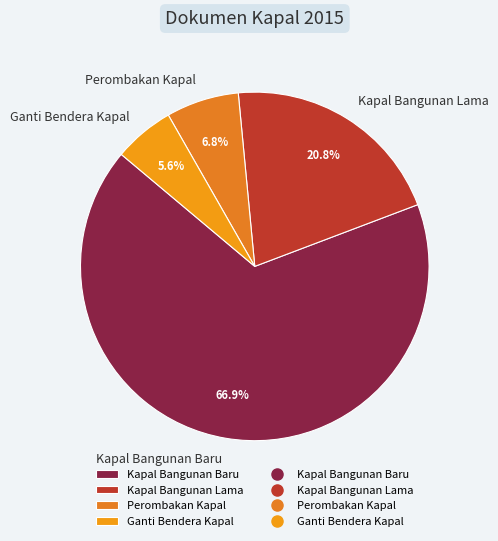

Which category has the smallest portion of the pie?

Ganti Bendera Kapal